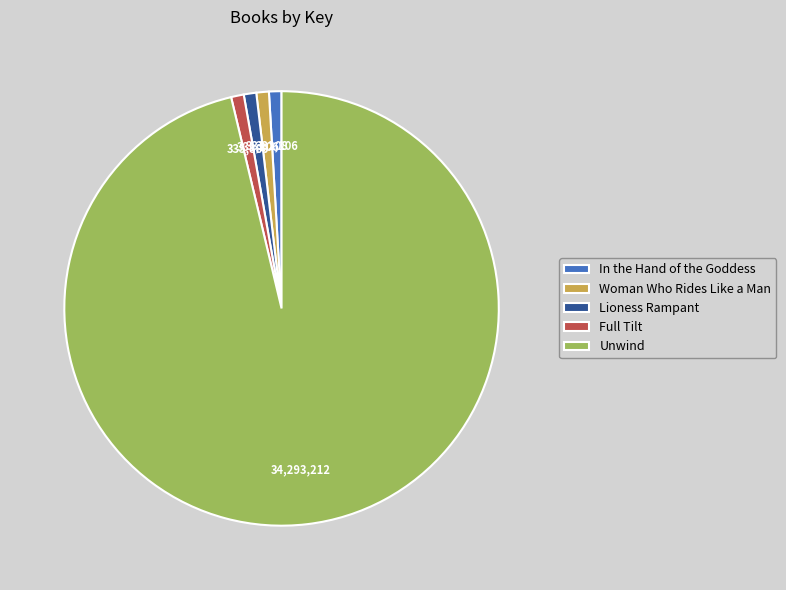

Which has a higher value, Unwind or Woman Who Rides Like a Man?

Unwind